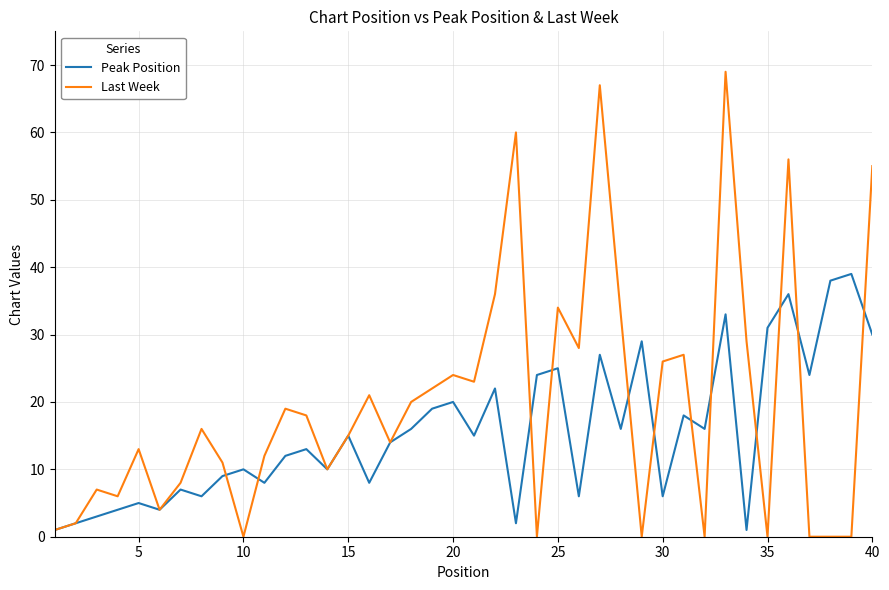

List the series in order of their peak value, highest first.

Last Week, Peak Position